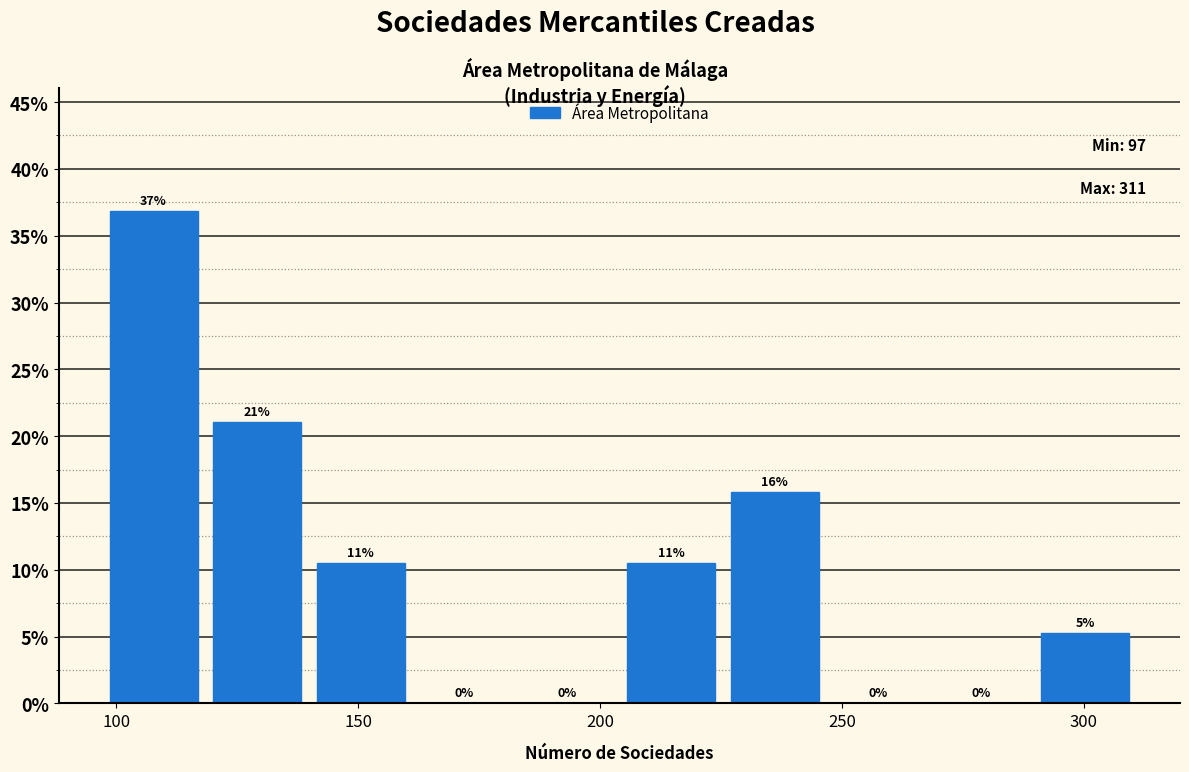

Over which range of the x-axis is the bar tallest?

95 to 120